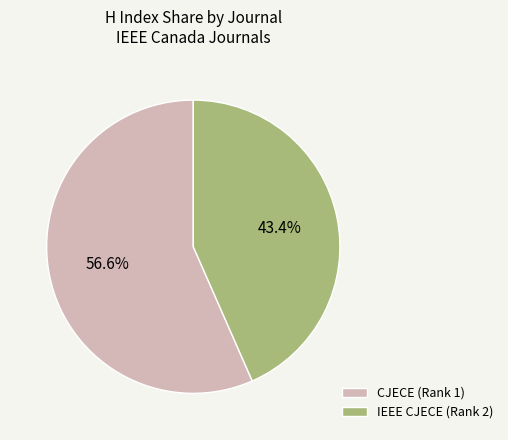

Which category has the smallest portion of the pie?

IEEE CJECE (Rank 2)